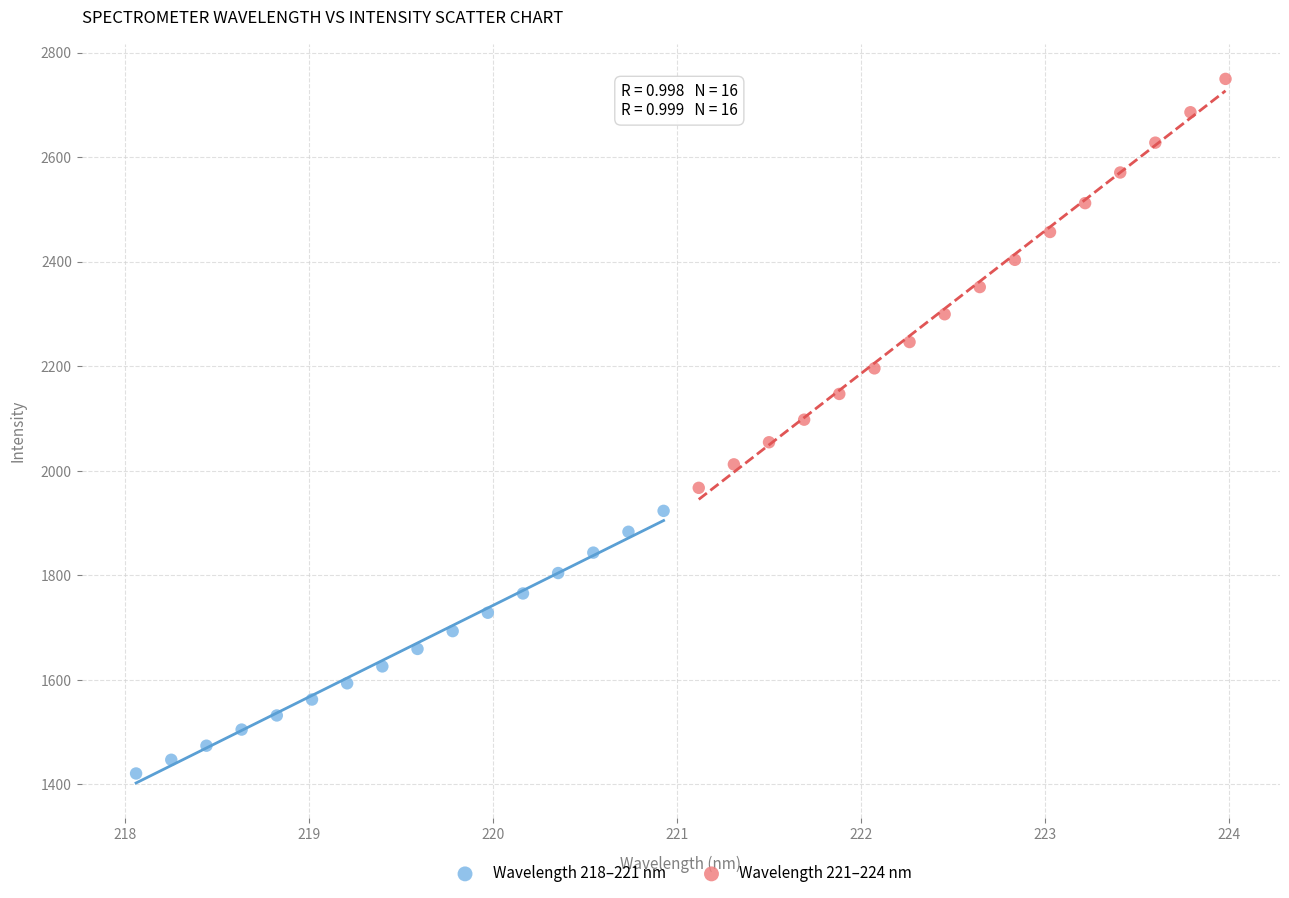

Which series has the largest Y range (max minus min)?

Wavelength 221–224 nm